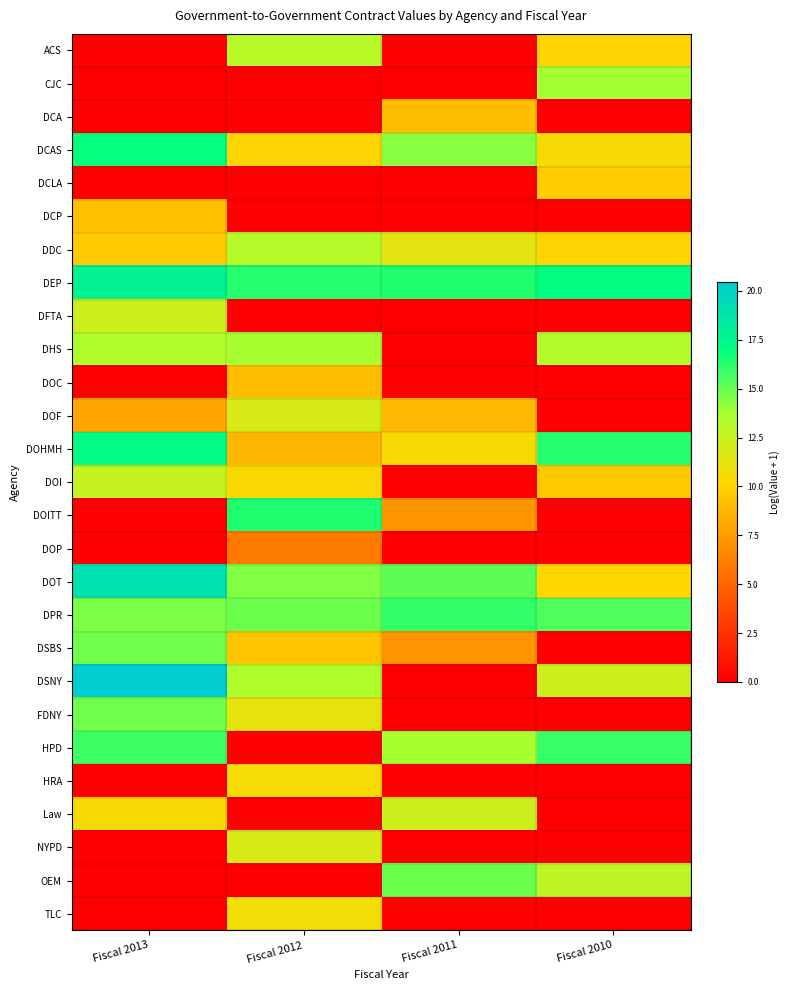

Reading right to left, what are all the values shown in this chart?

ACS: Fiscal 2010=10.1	Fiscal 2011=0.0	Fiscal 2012=13.1	Fiscal 2013=0.0
CJC: Fiscal 2010=13.8	Fiscal 2011=0.0	Fiscal 2012=0.0	Fiscal 2013=0.0
DCA: Fiscal 2010=0.0	Fiscal 2011=9.2	Fiscal 2012=0.0	Fiscal 2013=0.0
DCAS: Fiscal 2010=10.5	Fiscal 2011=14.3	Fiscal 2012=10.1	Fiscal 2013=17.0
DCLA: Fiscal 2010=9.8	Fiscal 2011=0.0	Fiscal 2012=0.0	Fiscal 2013=0.0
DCP: Fiscal 2010=0.0	Fiscal 2011=0.0	Fiscal 2012=0.0	Fiscal 2013=9.2
DDC: Fiscal 2010=10.1	Fiscal 2011=11.4	Fiscal 2012=13.2	Fiscal 2013=9.7
DEP: Fiscal 2010=17.2	Fiscal 2011=16.4	Fiscal 2012=16.2	Fiscal 2013=17.8
DFTA: Fiscal 2010=0.0	Fiscal 2011=0.0	Fiscal 2012=0.0	Fiscal 2013=12.3
DHS: Fiscal 2010=13.4	Fiscal 2011=0.0	Fiscal 2012=13.7	Fiscal 2013=13.5
DOC: Fiscal 2010=0.0	Fiscal 2011=0.0	Fiscal 2012=9.2	Fiscal 2013=0.0
DOF: Fiscal 2010=0.0	Fiscal 2011=8.9	Fiscal 2012=11.9	Fiscal 2013=8.1
DOHMH: Fiscal 2010=16.3	Fiscal 2011=10.5	Fiscal 2012=8.7	Fiscal 2013=17.2
DOI: Fiscal 2010=9.6	Fiscal 2011=0.0	Fiscal 2012=10.4	Fiscal 2013=12.6
DOITT: Fiscal 2010=0.0	Fiscal 2011=7.3	Fiscal 2012=16.4	Fiscal 2013=0.0
DOP: Fiscal 2010=0.0	Fiscal 2011=0.0	Fiscal 2012=6.0	Fiscal 2013=0.0
DOT: Fiscal 2010=10.2	Fiscal 2011=15.2	Fiscal 2012=14.5	Fiscal 2013=19.0
DPR: Fiscal 2010=15.5	Fiscal 2011=16.0	Fiscal 2012=14.9	Fiscal 2013=14.6
DSBS: Fiscal 2010=0.0	Fiscal 2011=7.1	Fiscal 2012=9.4	Fiscal 2013=14.8
DSNY: Fiscal 2010=12.3	Fiscal 2011=0.0	Fiscal 2012=13.5	Fiscal 2013=20.4
FDNY: Fiscal 2010=0.0	Fiscal 2011=0.0	Fiscal 2012=11.2	Fiscal 2013=14.8
HPD: Fiscal 2010=15.9	Fiscal 2011=13.7	Fiscal 2012=0.0	Fiscal 2013=15.9
HRA: Fiscal 2010=0.0	Fiscal 2011=0.0	Fiscal 2012=10.6	Fiscal 2013=0.0
Law: Fiscal 2010=0.0	Fiscal 2011=12.4	Fiscal 2012=0.0	Fiscal 2013=10.5
NYPD: Fiscal 2010=0.0	Fiscal 2011=0.0	Fiscal 2012=11.9	Fiscal 2013=0.0
OEM: Fiscal 2010=12.9	Fiscal 2011=14.9	Fiscal 2012=0.0	Fiscal 2013=0.0
TLC: Fiscal 2010=0.0	Fiscal 2011=0.0	Fiscal 2012=10.8	Fiscal 2013=0.0